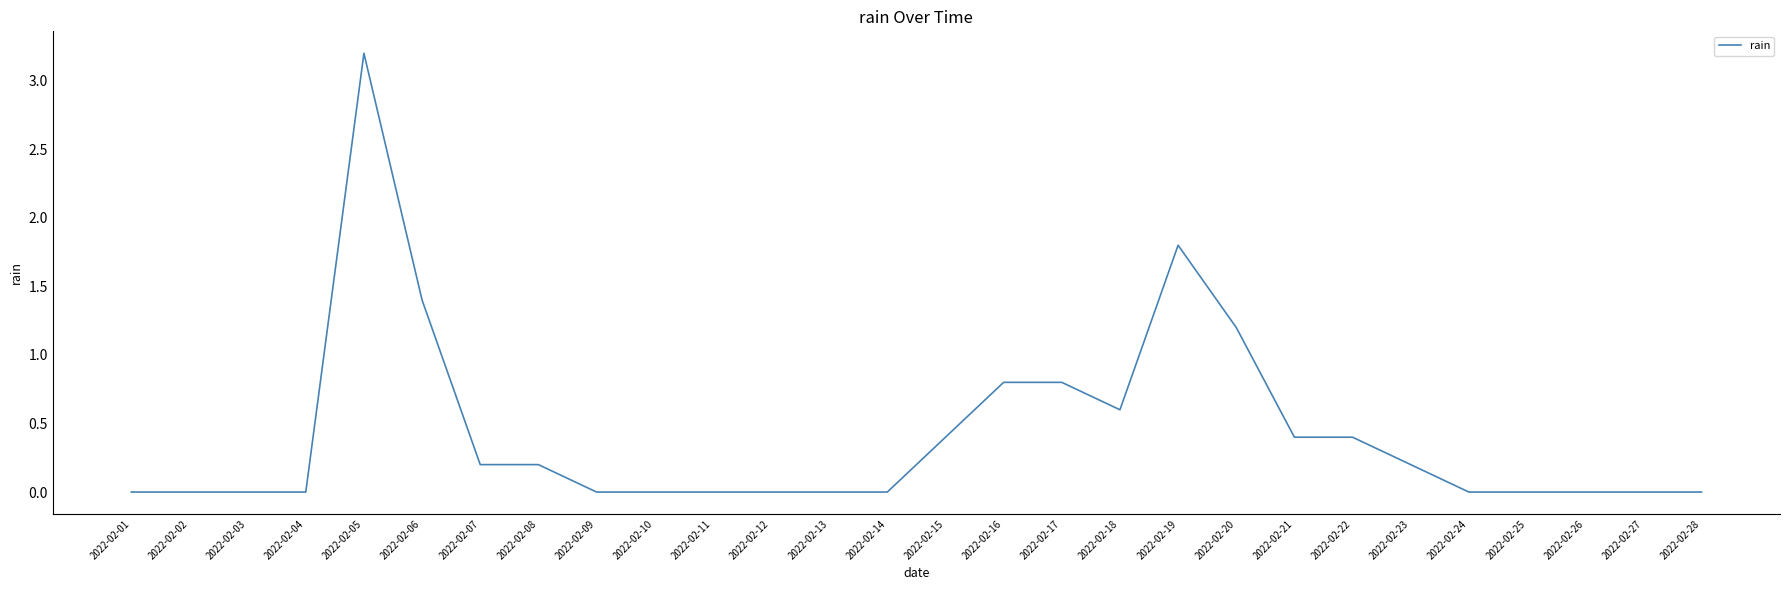

True or false: the data shows 0.0 at 2022-02-03.

True